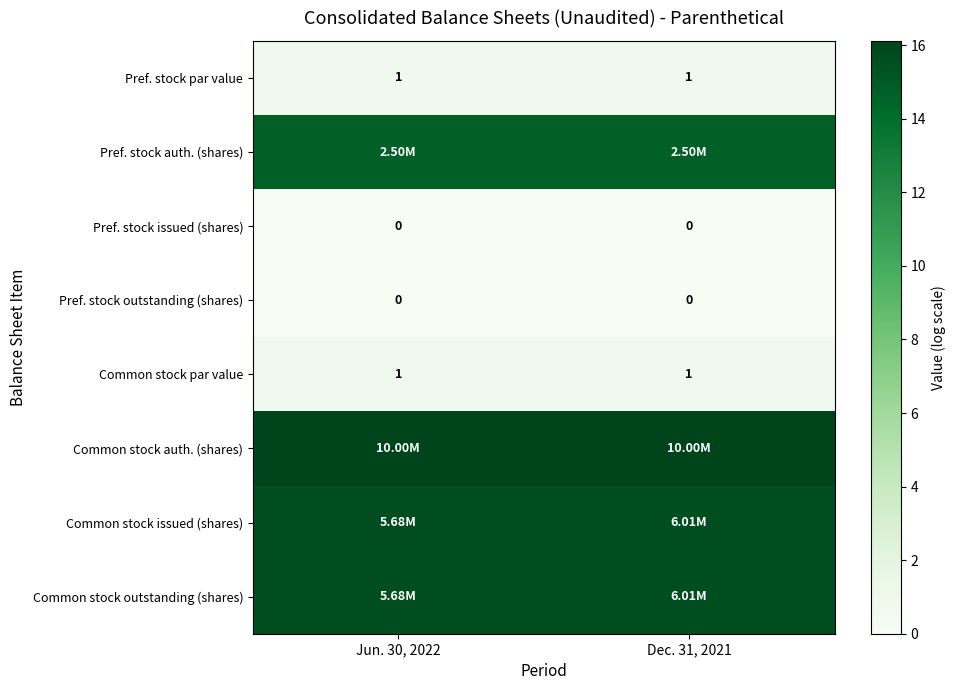

How many categories are shown in the chart?

2